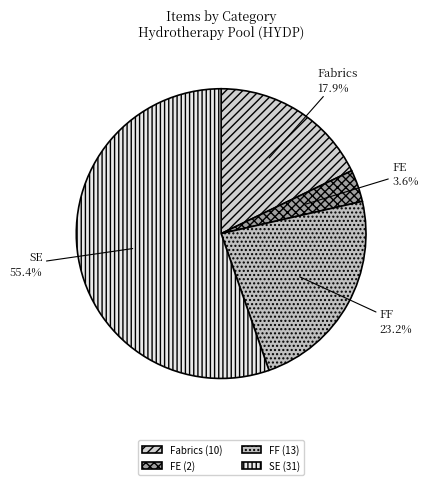

Combined, do FF and Fabrics account for over 50%?

No